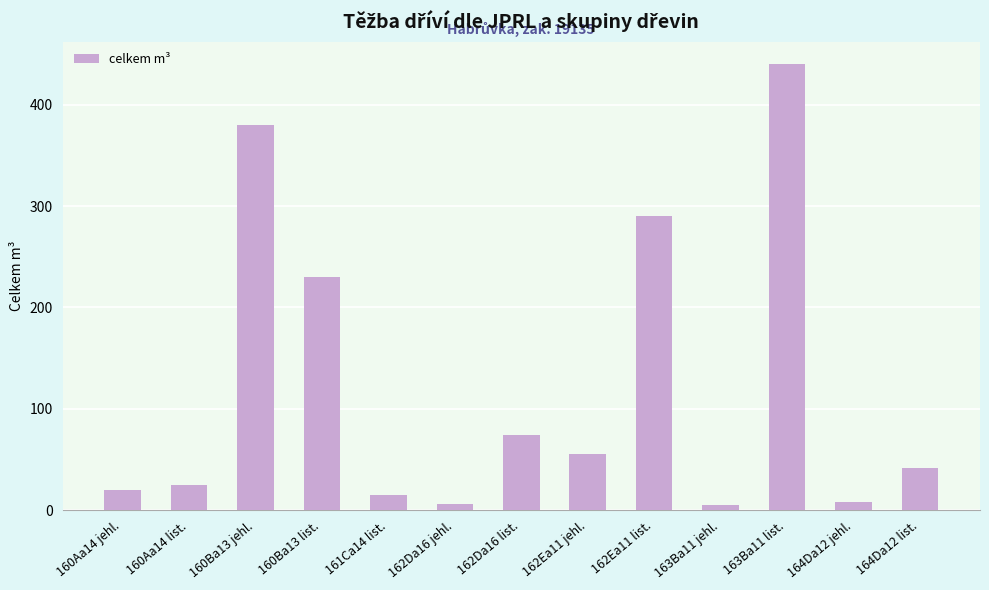

Count the number of data series in this chart.

1